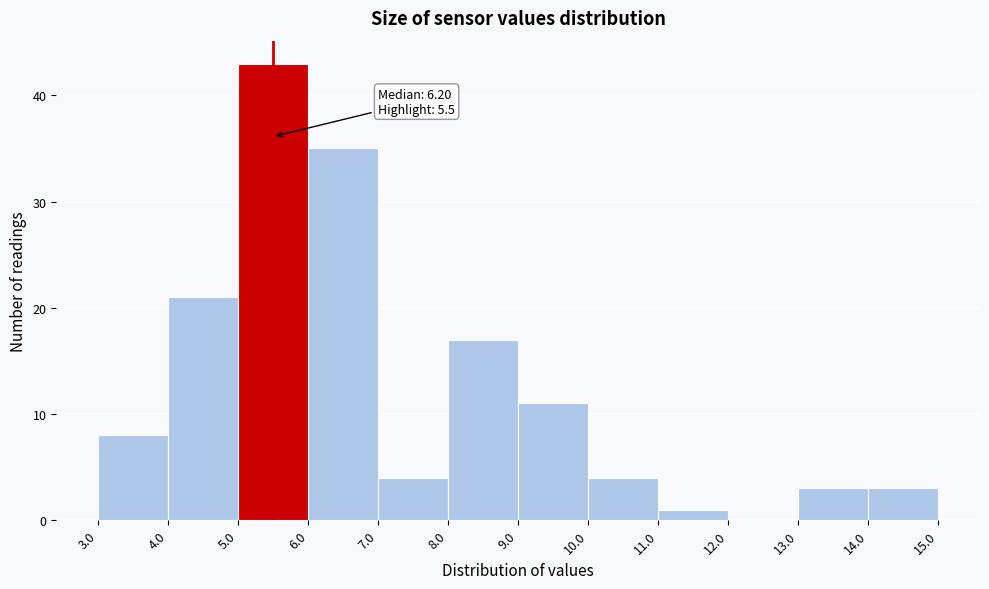

Which range on the x-axis has the tallest bar?

5.0 to 6.0